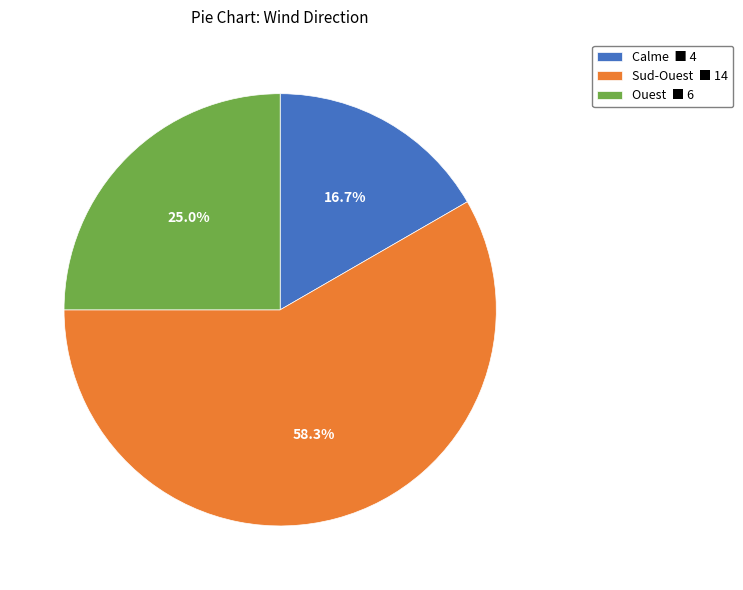

Which slice is the smallest?

Calme ■ 4